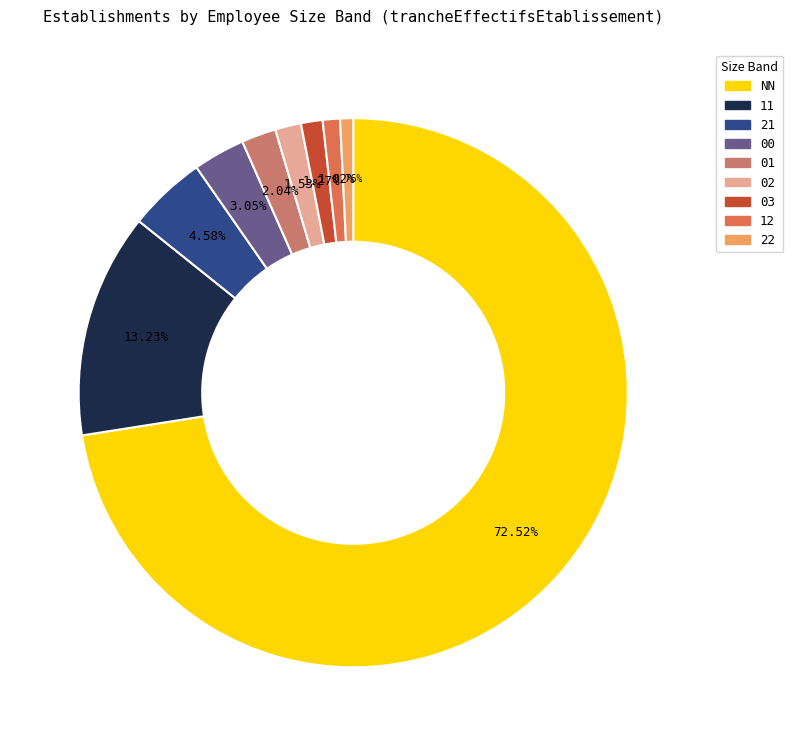

Do 02 and 01 together represent more than half of the pie?

No